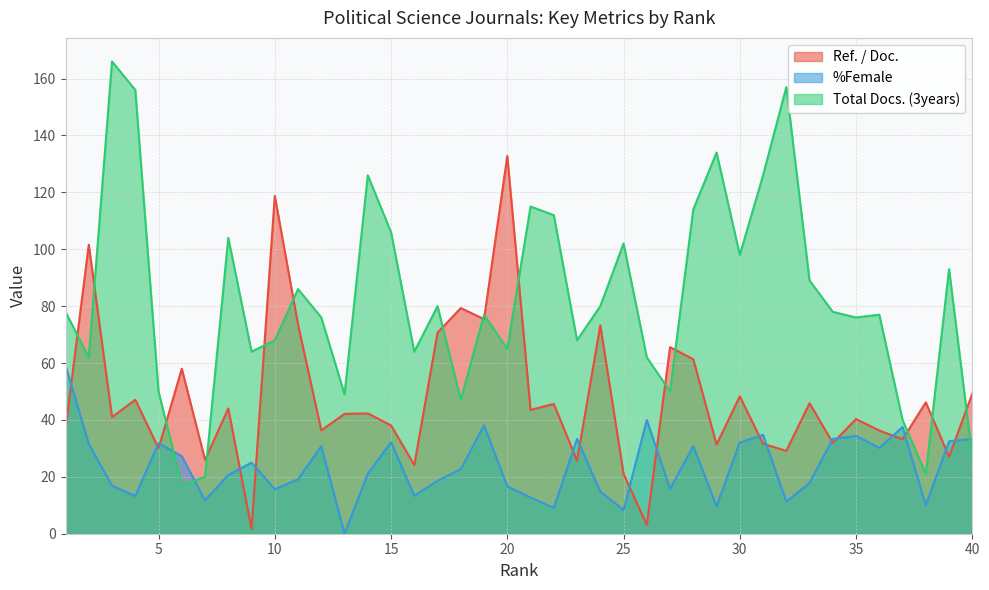

What are all the series names shown in the legend?

Ref. / Doc., %Female, Total Docs. (3years)